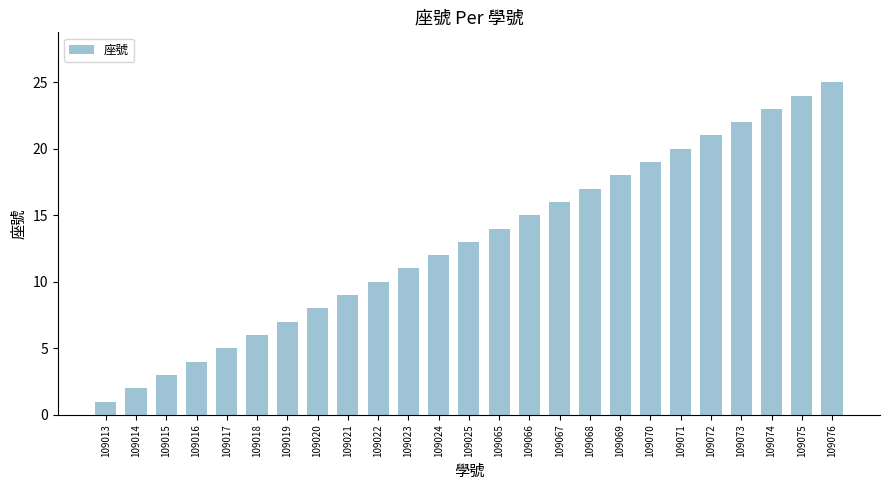

Are the bars grouped side by side (vs. stacked)?

No